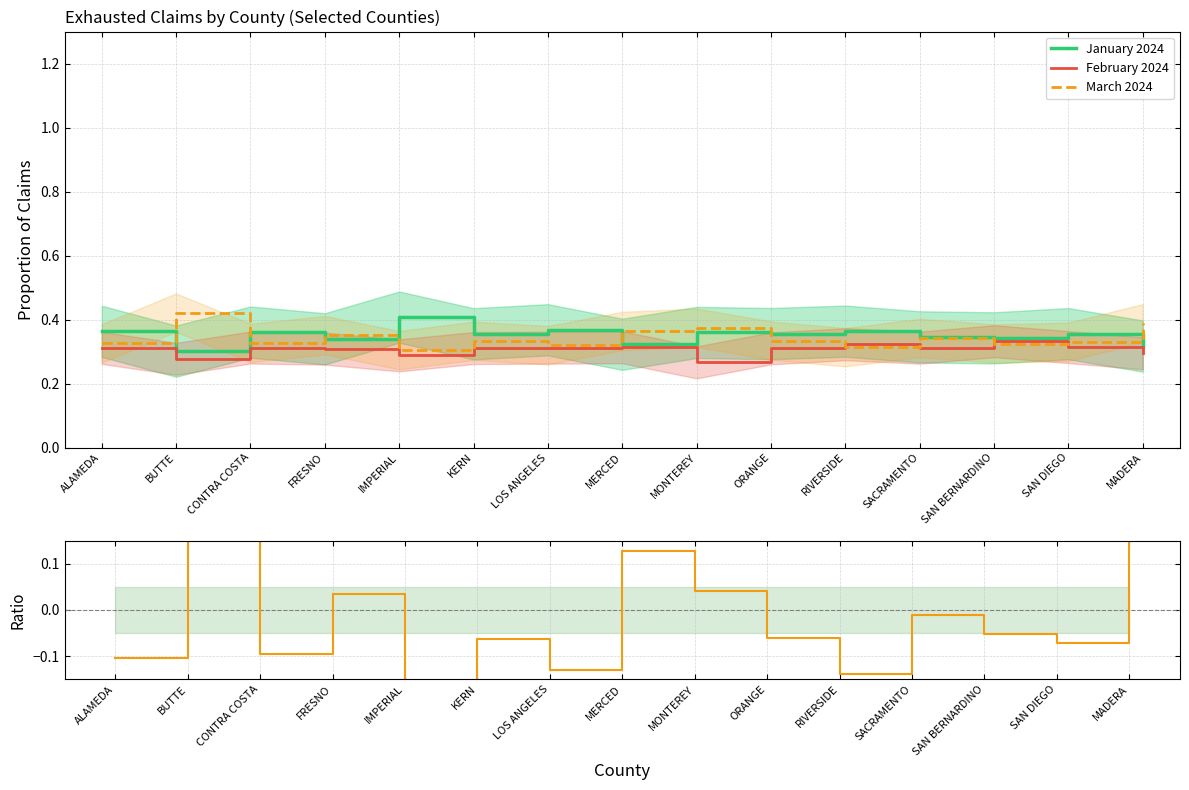

Which has a higher value, IMPERIAL or RIVERSIDE?

IMPERIAL